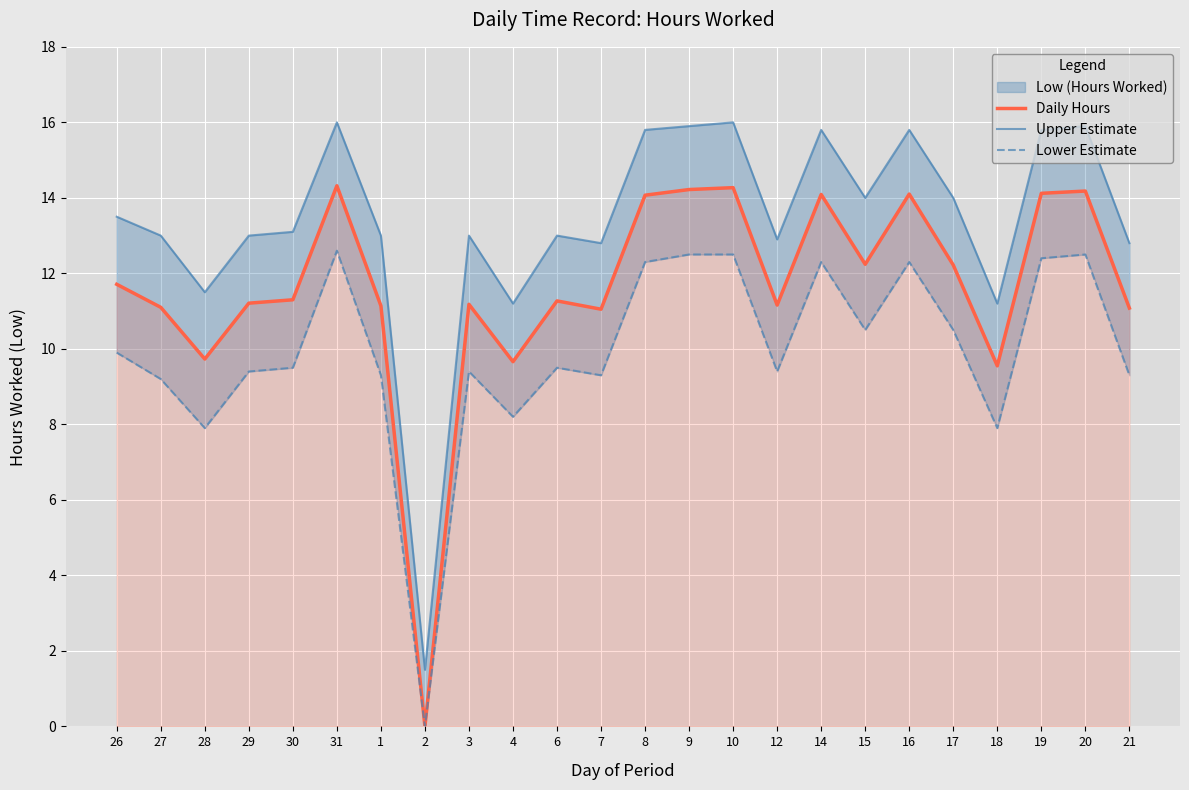

Reading right to left, transcribe all the data shown in this chart.

Daily Hours: 21=11.1	20=14.2	19=14.1	18=9.6	17=12.2	16=14.1	15=12.2	14=14.1	12=11.2	10=14.3	9=14.2	8=14.1	7=11.1	6=11.3	4=9.7	3=11.2	2=0.0	1=11.1	31=14.3	30=11.3	29=11.2	28=9.7	27=11.1	26=11.7
Upper Estimate: 21=12.8	20=15.9	19=15.8	18=11.2	17=14.0	16=15.8	15=14.0	14=15.8	12=12.9	10=16.0	9=15.9	8=15.8	7=12.8	6=13.0	4=11.2	3=13.0	2=1.5	1=13.0	31=16.0	30=13.1	29=13.0	28=11.5	27=13.0	26=13.5
Lower Estimate: 21=9.3	20=12.5	19=12.4	18=7.9	17=10.5	16=12.3	15=10.5	14=12.3	12=9.4	10=12.5	9=12.5	8=12.3	7=9.3	6=9.5	4=8.2	3=9.4	2=0.0	1=9.3	31=12.6	30=9.5	29=9.4	28=7.9	27=9.2	26=9.9